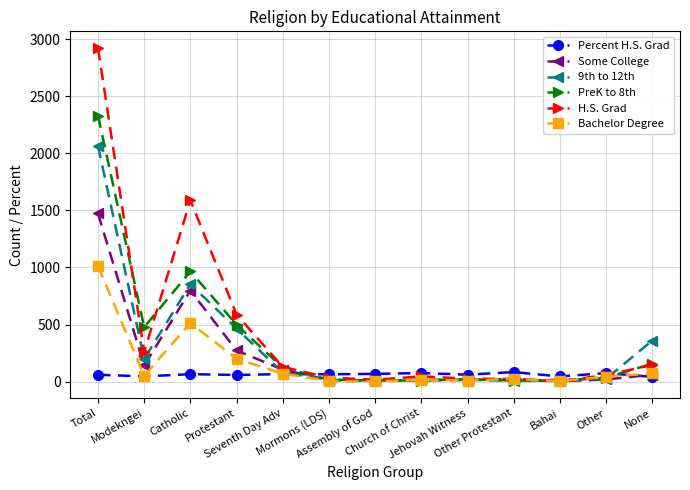

Which series has the widest spread of values?

H.S. Grad